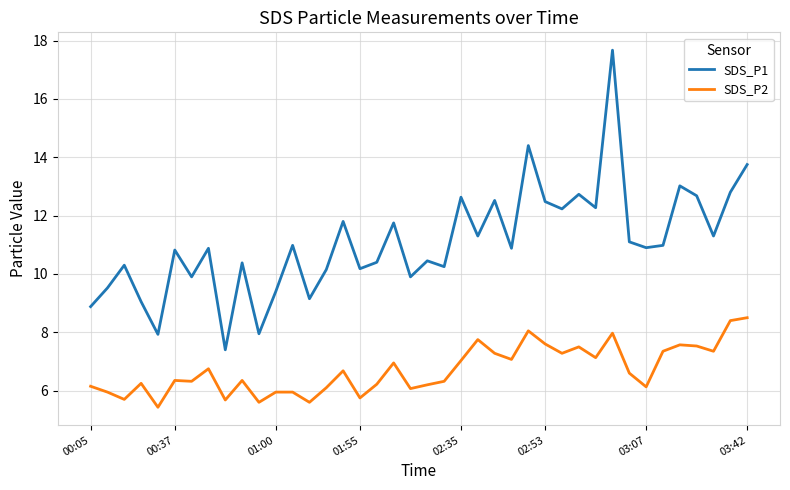

List the series in order of their peak value, highest first.

SDS_P1, SDS_P2